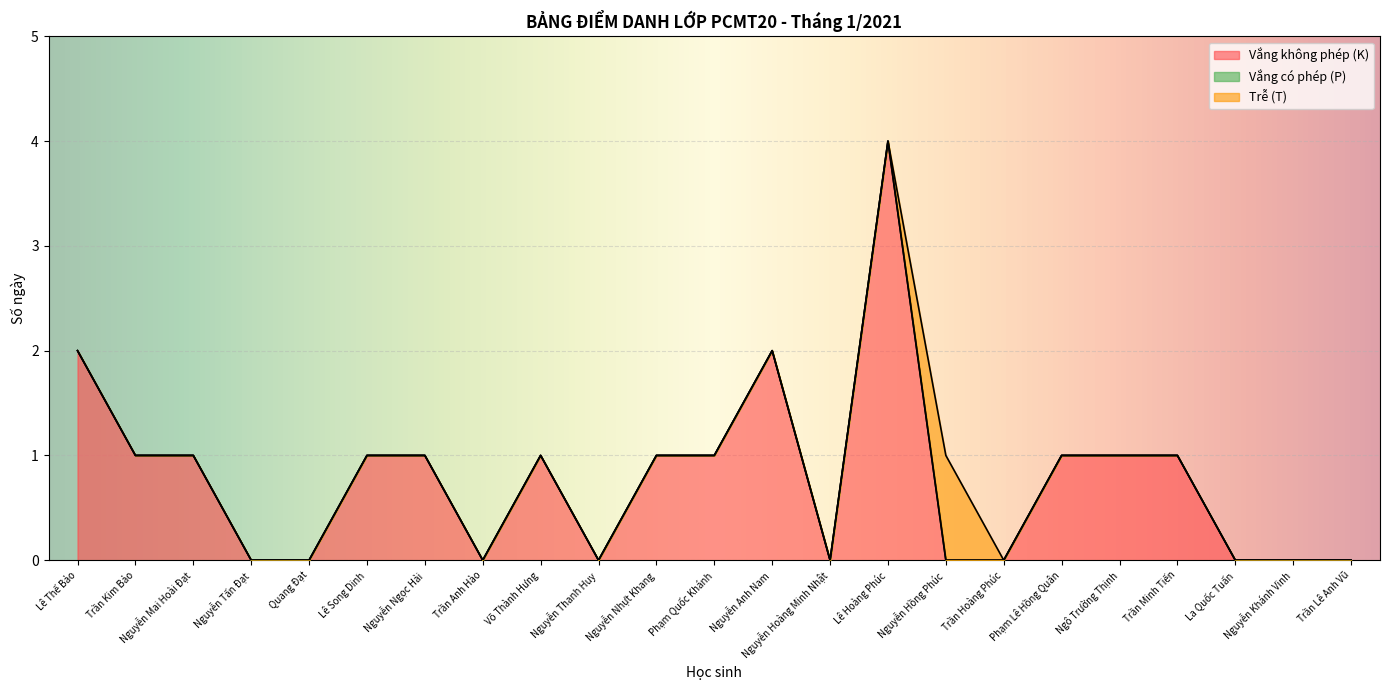

At which label does Vắng không phép (K) reach its peak?

Lê Hoàng Phúc